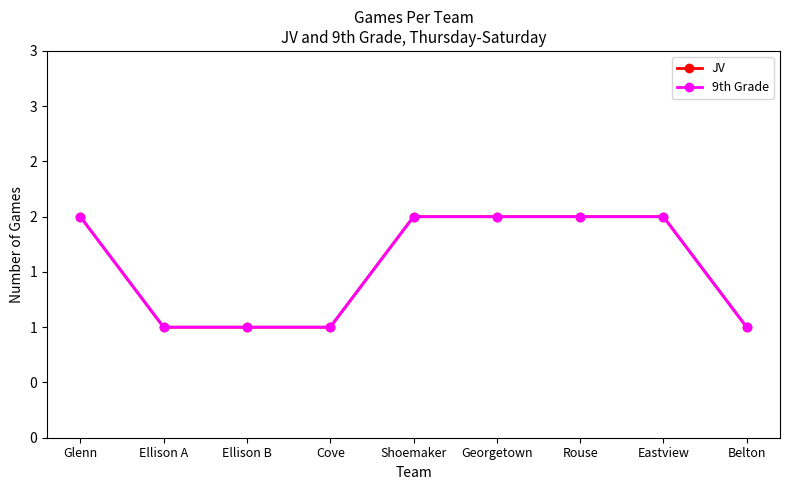

List the series in order of their peak value, lowest first.

JV, 9th Grade